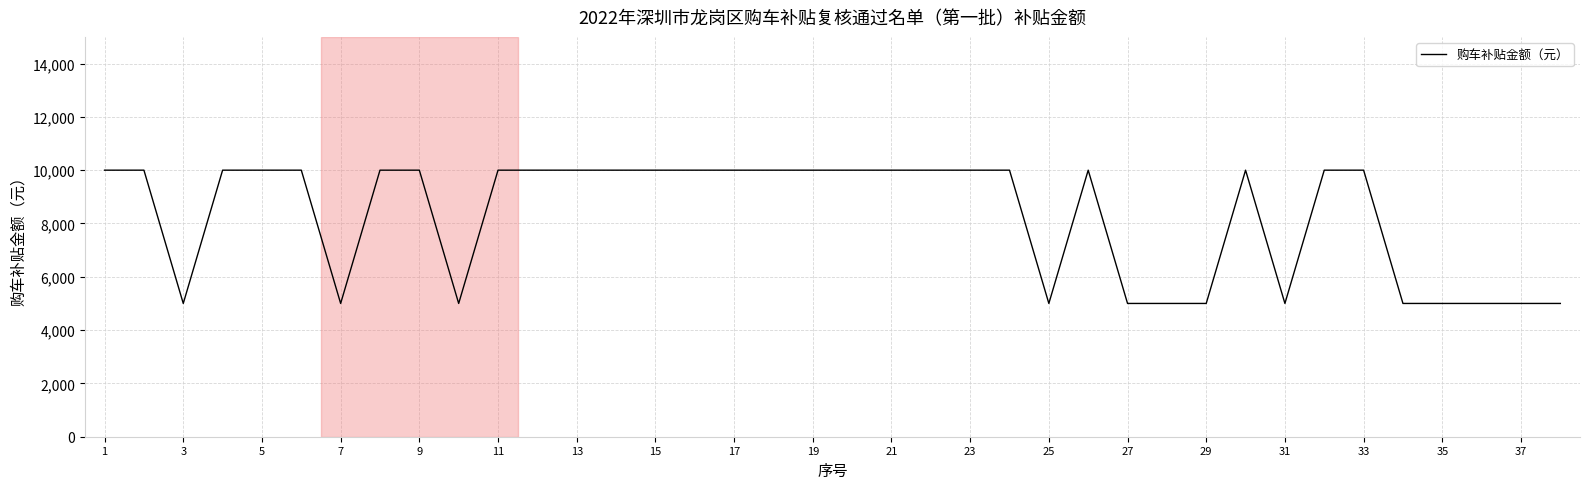

What is the difference between the maximum and minimum values?

5000